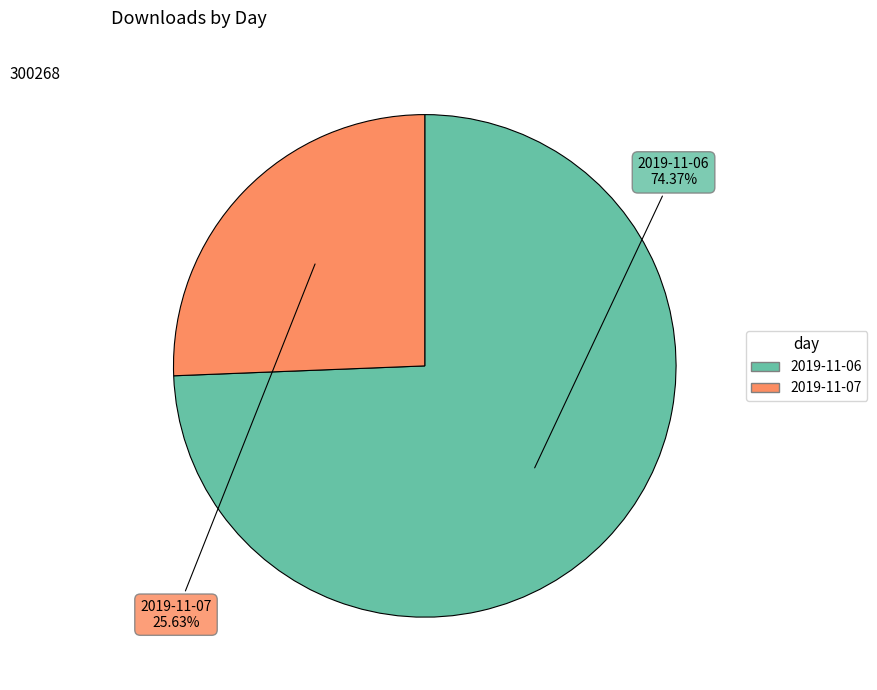

Combined, what portion of the pie is 2019-11-06 and 2019-11-07?

100.0%